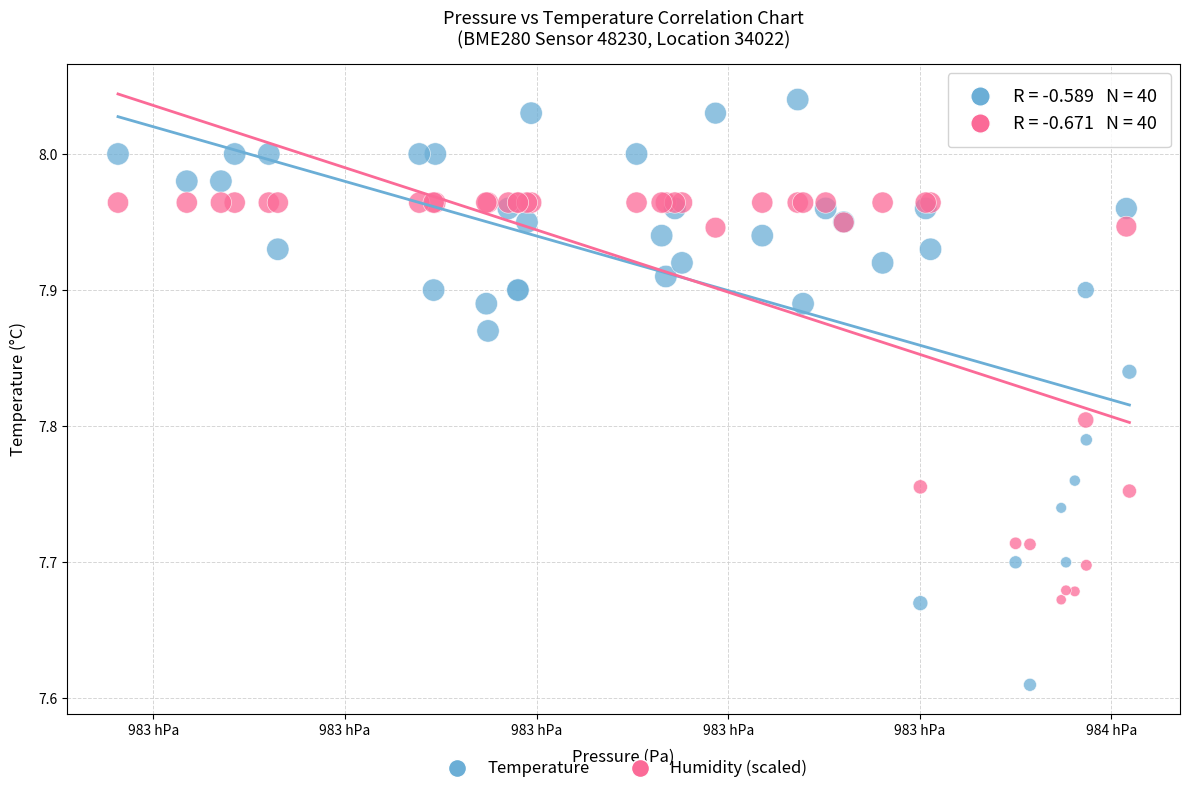

What are all the series names shown in the legend?

Temperature, Humidity (scaled)